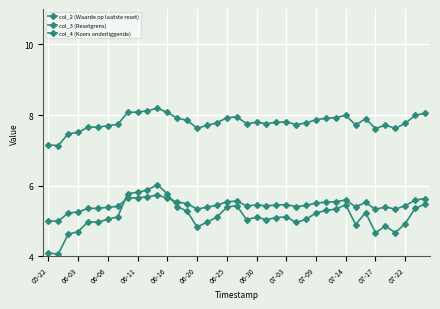

True or false: col_2 (Waarde op laatste reset) and col_4 (Koers onderliggende) intersect in this chart.

False